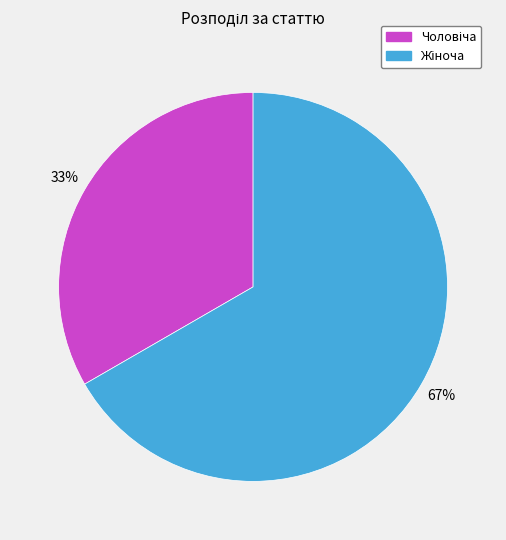

How many slices are in this pie chart?

2